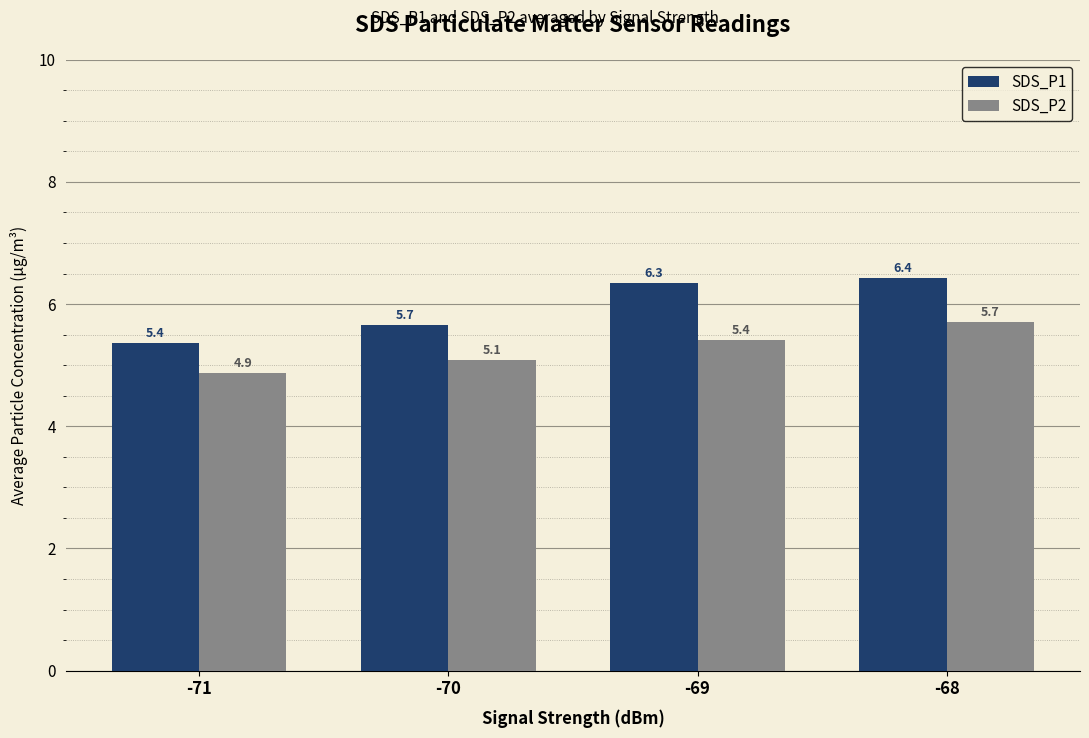

Between -71 and -69, which series saw the biggest shift?

SDS_P1